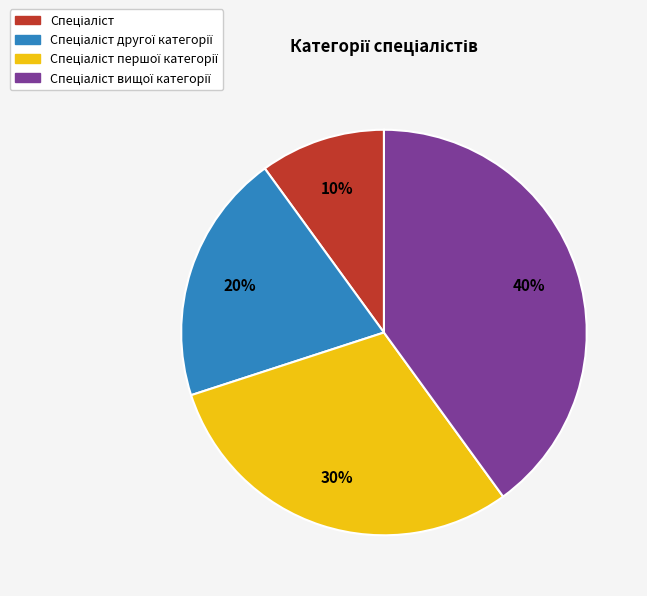

To the nearest percent, what is the difference between the largest and smallest slice percentages?

30%